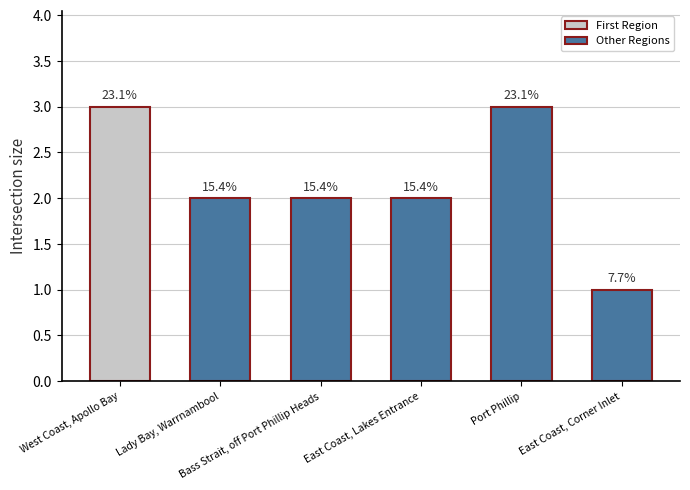

What position from the right is Bass Strait, off Port Phillip Heads?

4